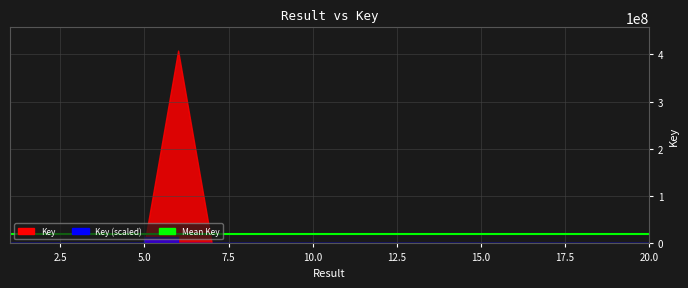

True or false: the data shows 90390 at 14.

True